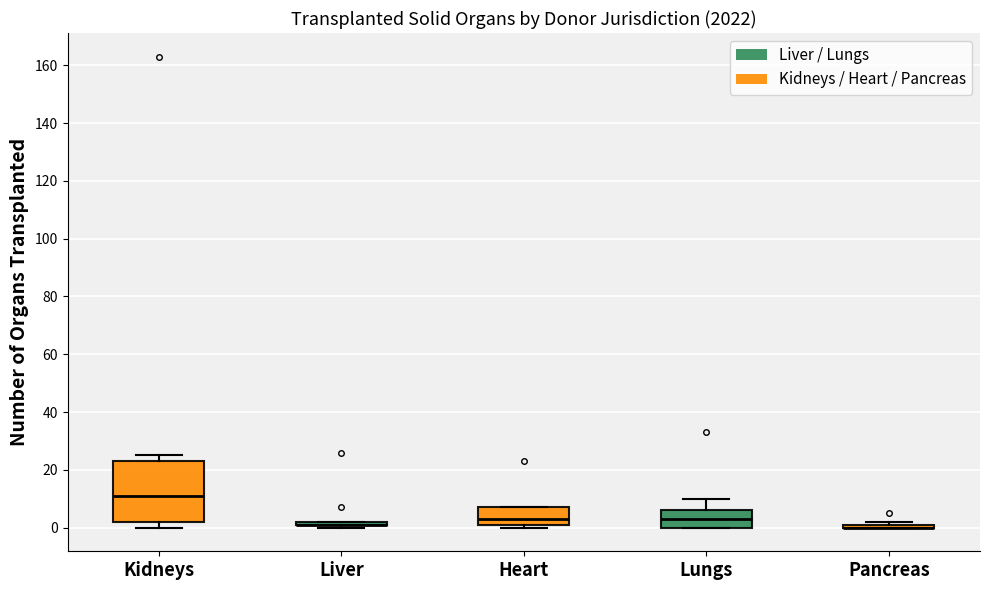

Reading left to right, transcribe this box plot: for each box, give where its median line is, the range the box spans, and where its two whiskers end, as read against the y-axis. The values are not printed on the chart, so give them approximately, as read against the axis.

Kidneys: median 12, box 2 to 24, whiskers 0 to 26
Liver: box collapsed to a line at 2, whiskers 0 to 2
Heart: median 4, box 2 to 8, whiskers 0 to 8
Lungs: median 4, box 0 to 6, whiskers 0 to 10
Pancreas: box collapsed to a line at 0, whiskers 0 to 2